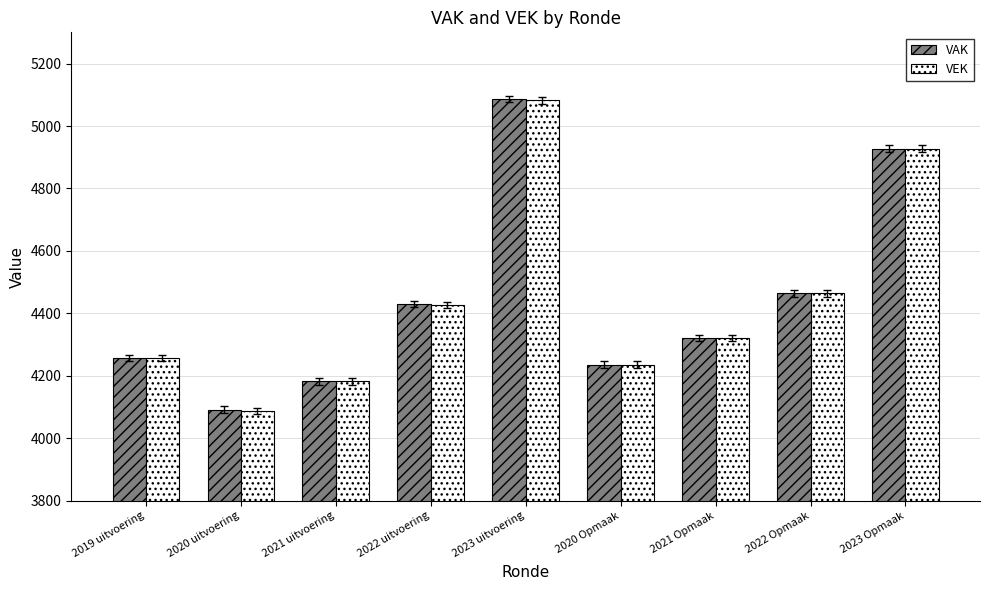

Reading left to right, list all the values displayed in this chart.

VAK: 2019 uitvoering=4258	2020 uitvoering=4092	2021 uitvoering=4182	2022 uitvoering=4430	2023 uitvoering=5087	2020 Opmaak=4236	2021 Opmaak=4320	2022 Opmaak=4464	2023 Opmaak=4928
VEK: 2019 uitvoering=4258	2020 uitvoering=4087	2021 uitvoering=4182	2022 uitvoering=4428	2023 uitvoering=5082	2020 Opmaak=4236	2021 Opmaak=4320	2022 Opmaak=4464	2023 Opmaak=4928